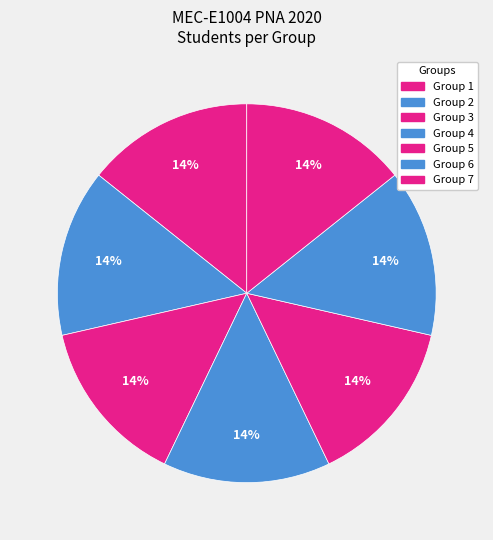

The Group 5 slice represents 14% of the pie. True or false?

True